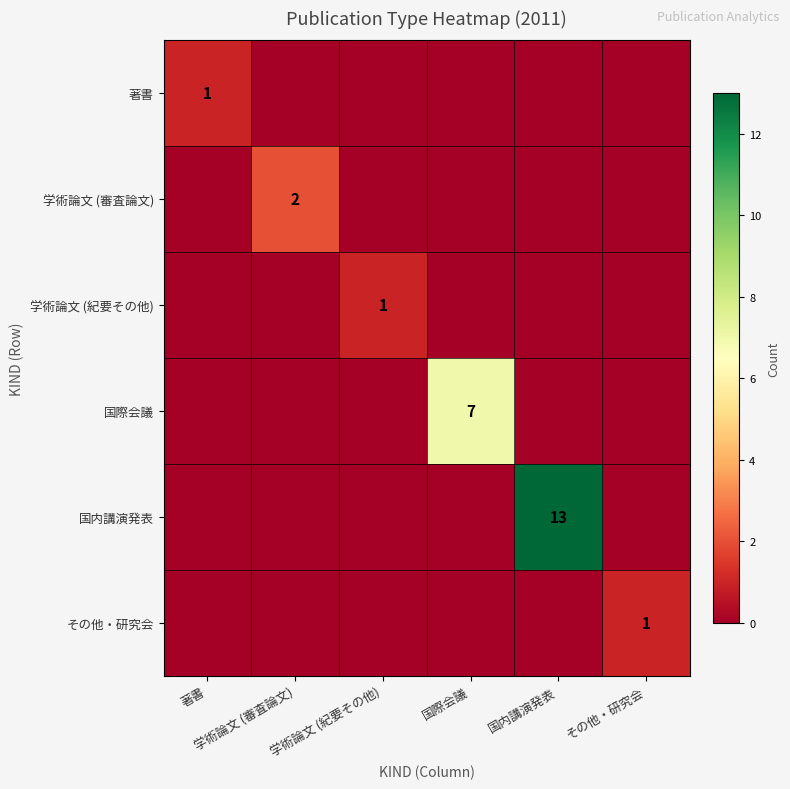

Which series has the largest total across all categories?

国内講演発表